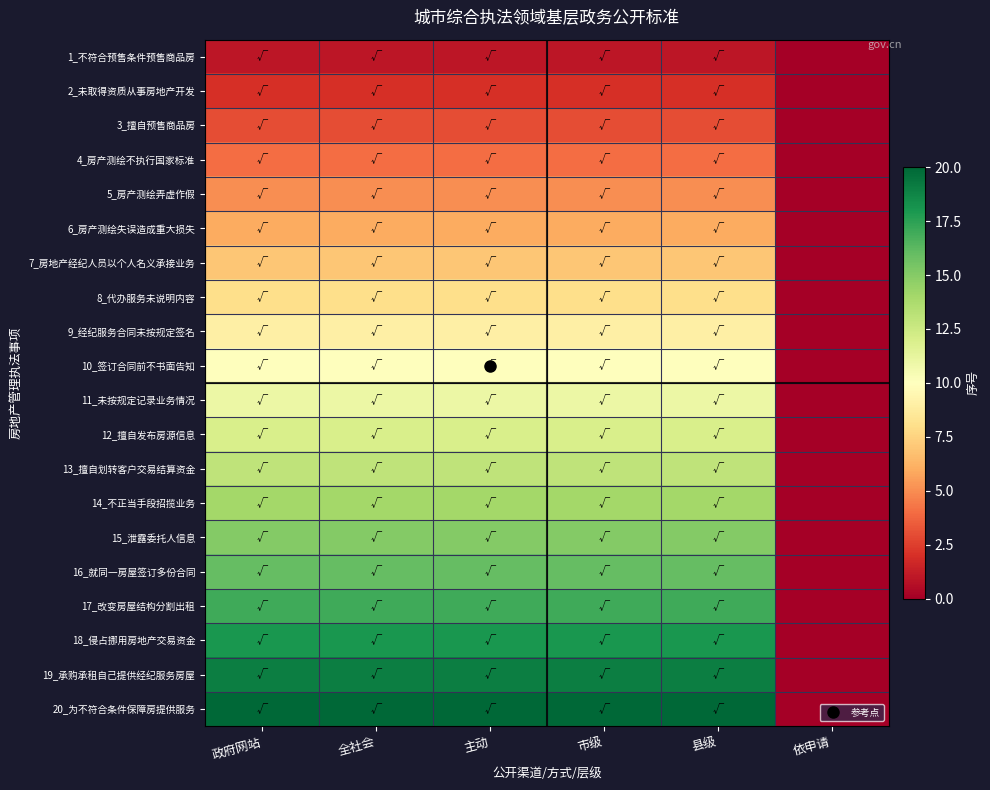

At how many categories does at least one series exceed 19?

5